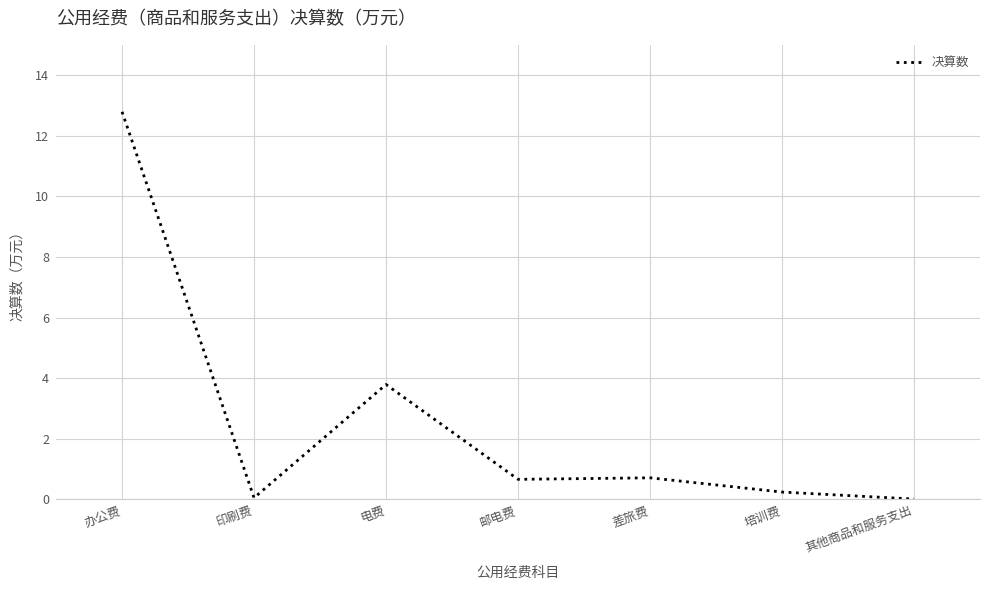

What position from the right is 办公费?

7